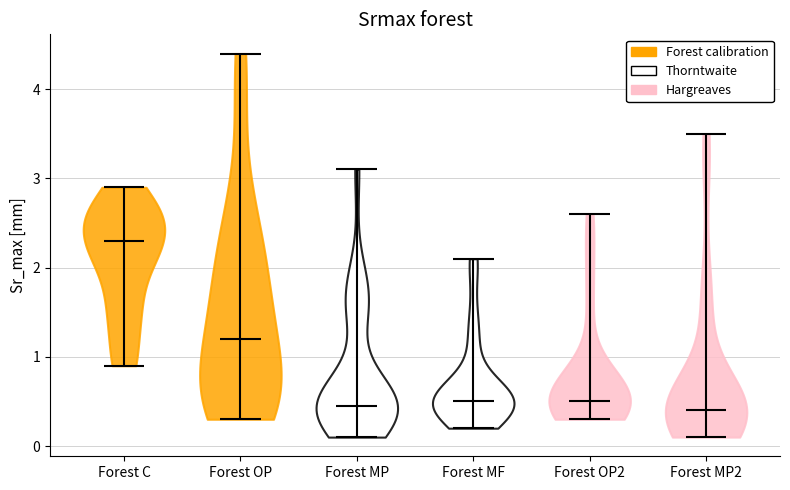

Which violin has the highest median line?

Forest C